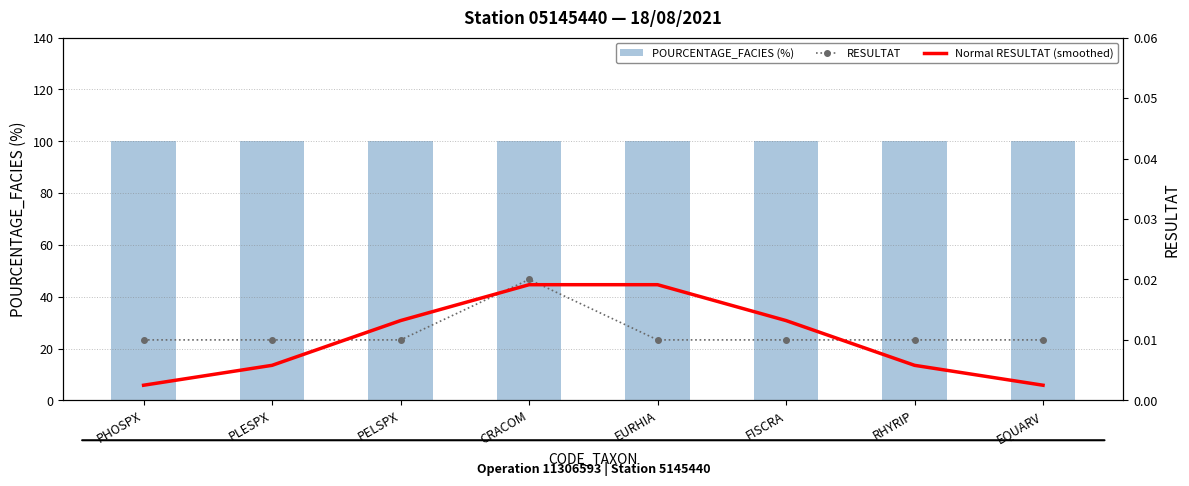

Which has a higher value, RHYRIP or PHOSPX?

RHYRIP